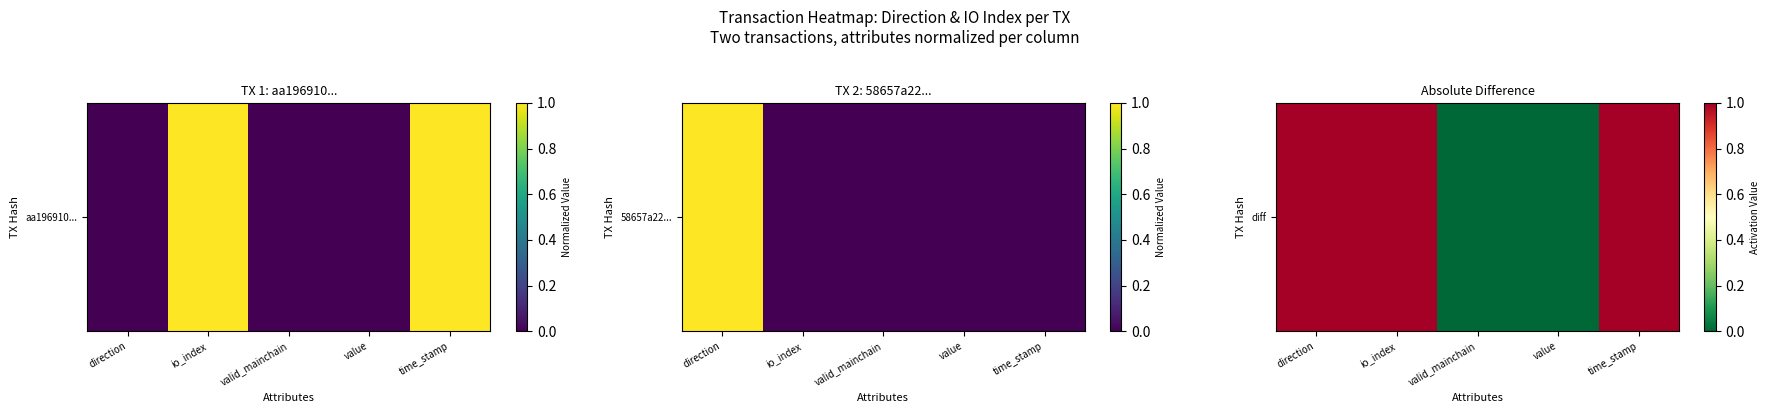

How many values are between 0 and 1?

5